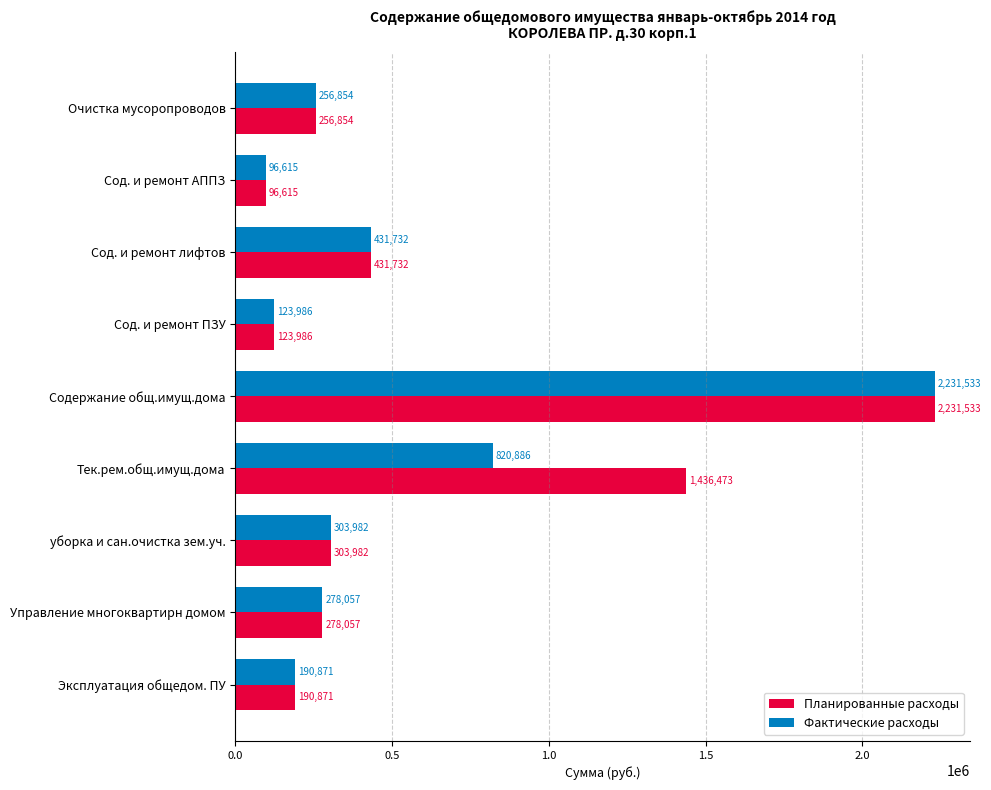

Which series changed the most between Тек.рем.общ.имущ.дома and уборка и сан.очистка зем.уч.?

Планированные расходы